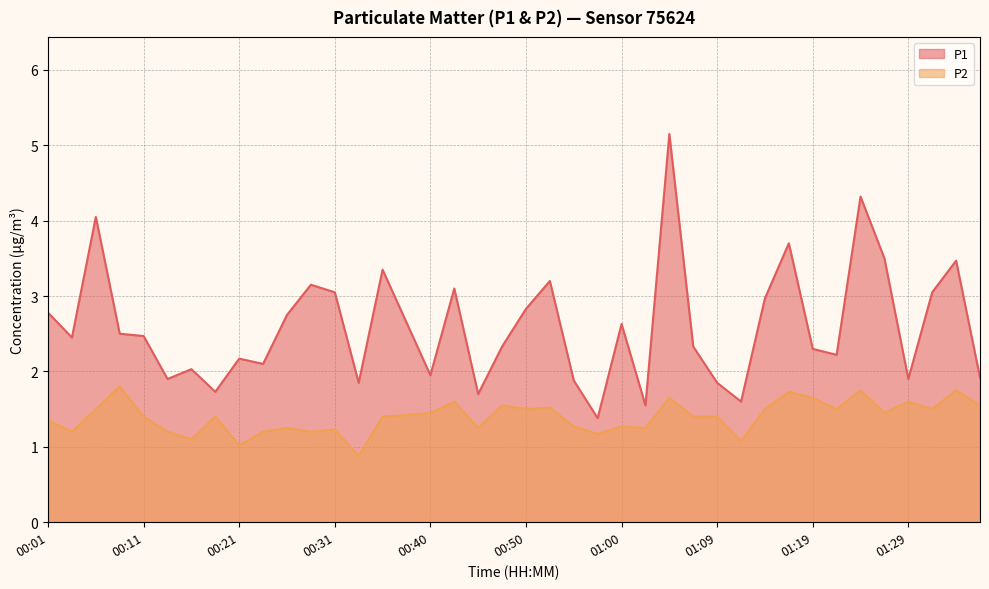

How many lines are shown in the chart?

2